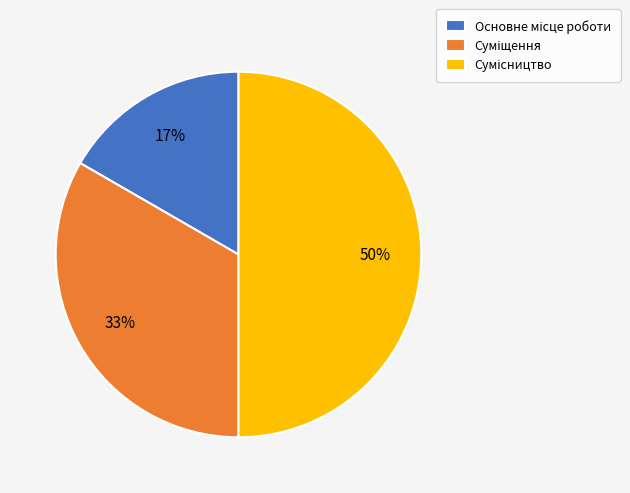

To the nearest percent, what is the difference between the largest and smallest slice percentages?

33%